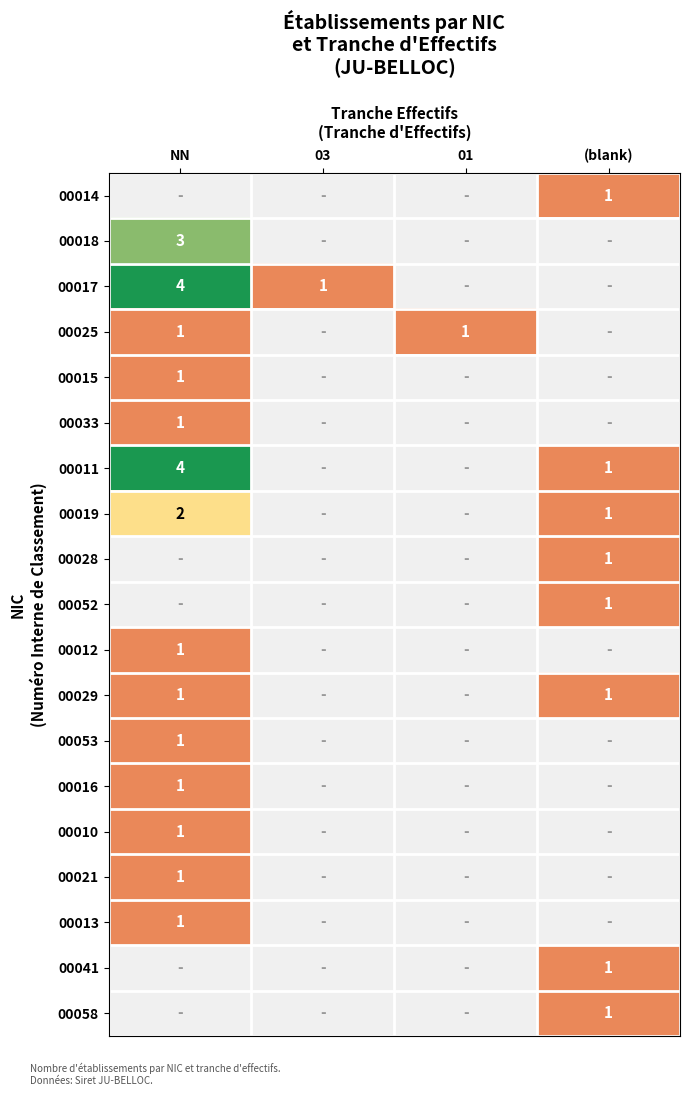

Rank the series at 01 from lowest to highest value.

00014, 00018, 00017, 00025, 00015, 00033, 00011, 00019, 00028, 00052, 00012, 00029, 00053, 00016, 00010, 00021, 00013, 00041, 00058